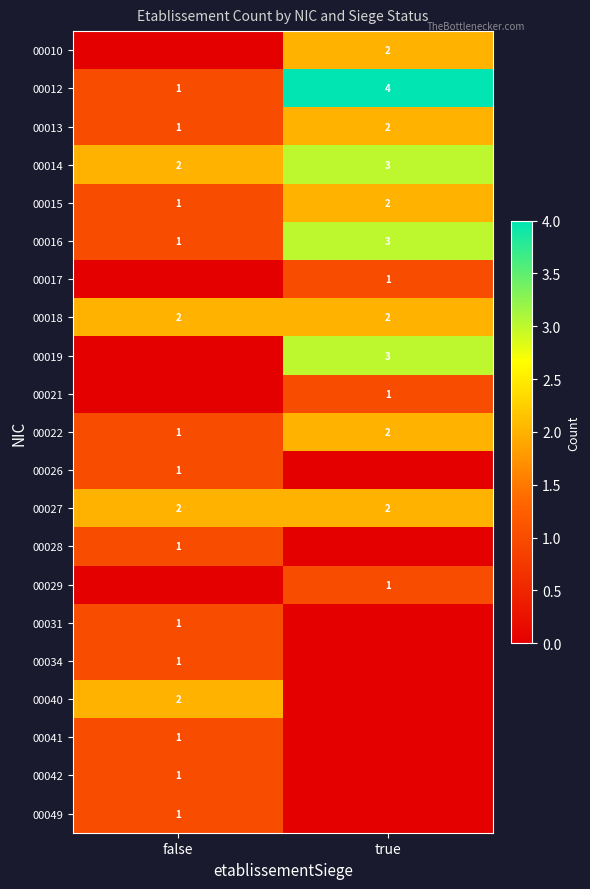

At which label does 00022 reach its minimum?

false